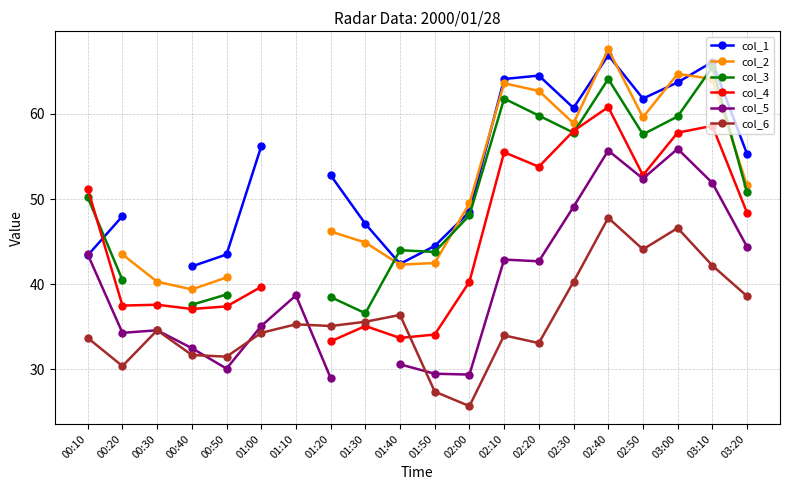

What is the maximum value for col_4?

60.8